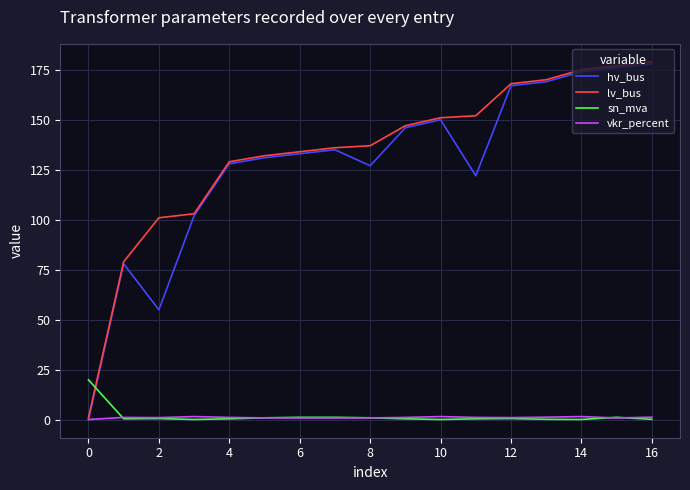

True or false: sn_mva and hv_bus intersect in this chart.

True